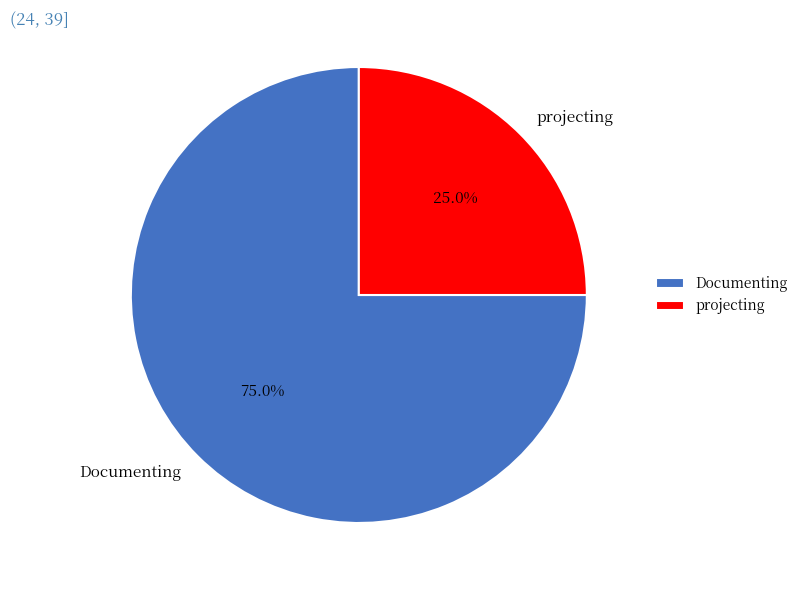

Does projecting account for over 50% of the chart?

No